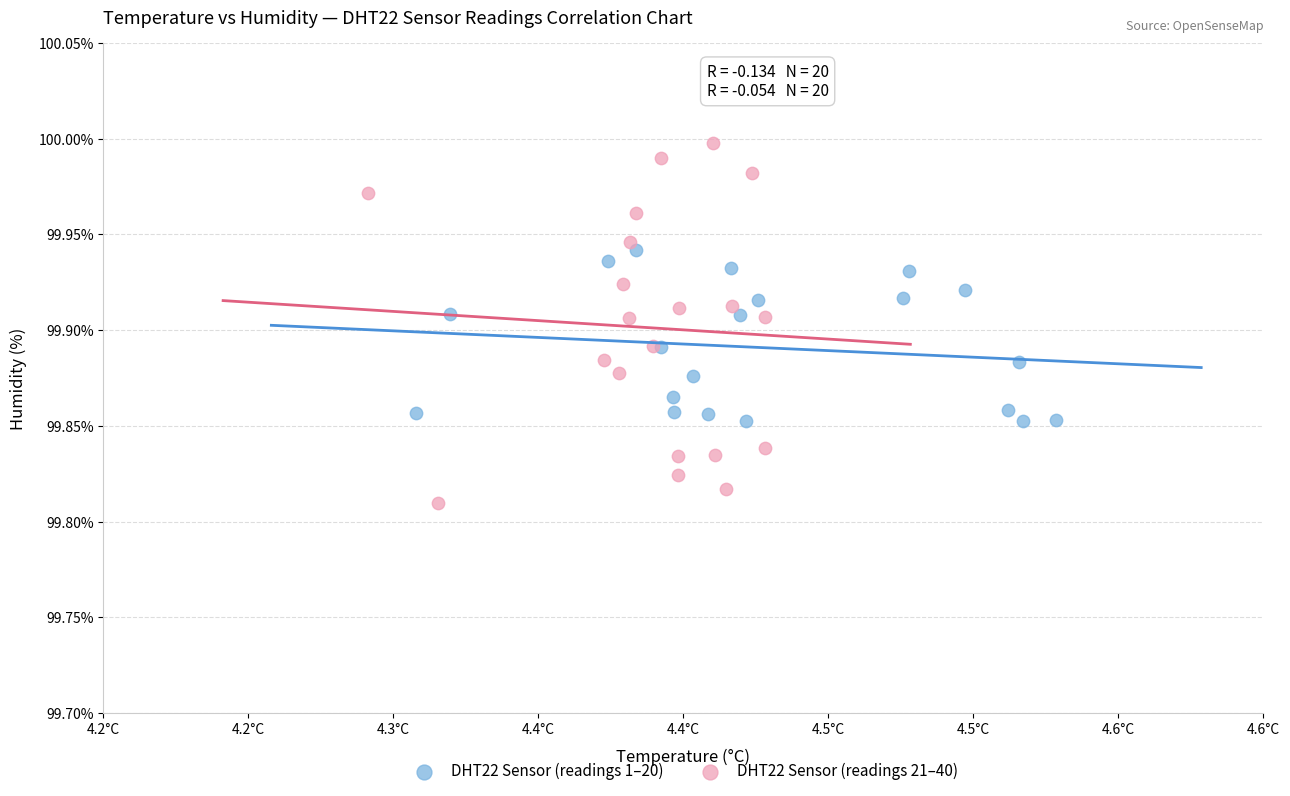

Which series reaches the minimum Y coordinate?

DHT22 Sensor (readings 21–40)